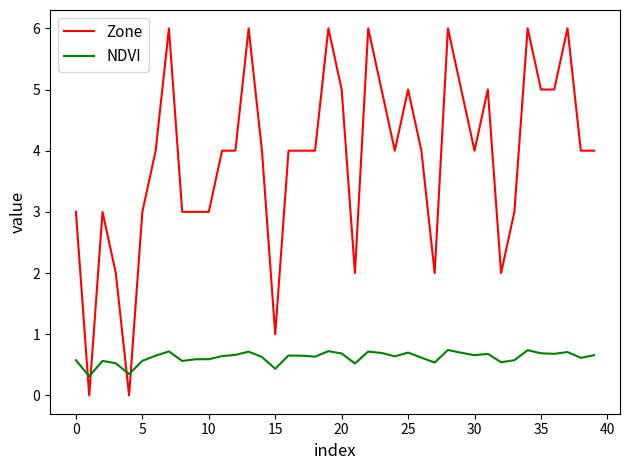

Rank the series by their maximum value, from lowest to highest.

NDVI, Zone